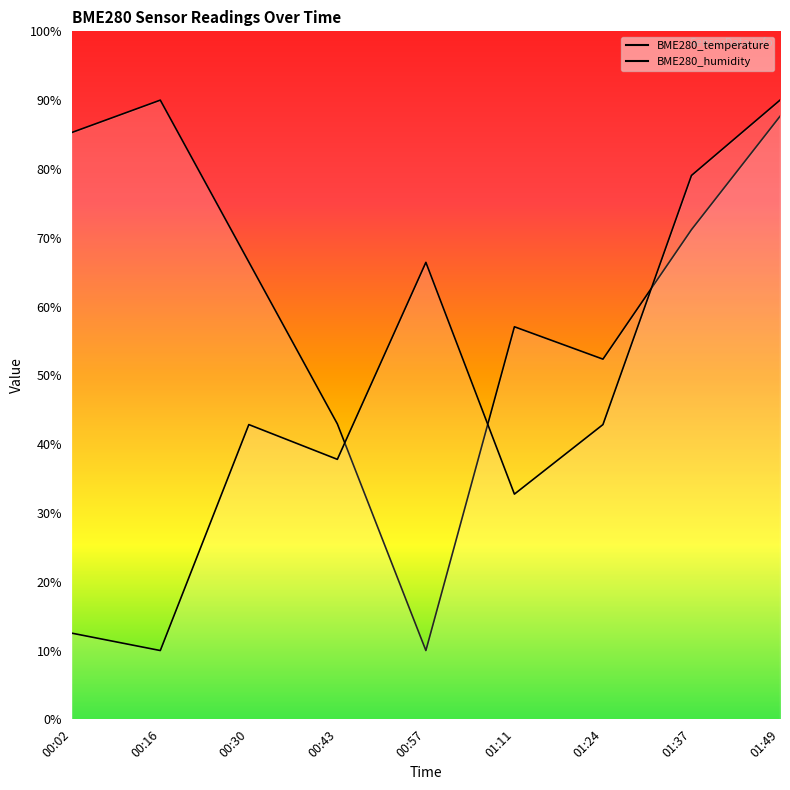

Which series changed the most between 01:11 and 01:24?

BME280_humidity